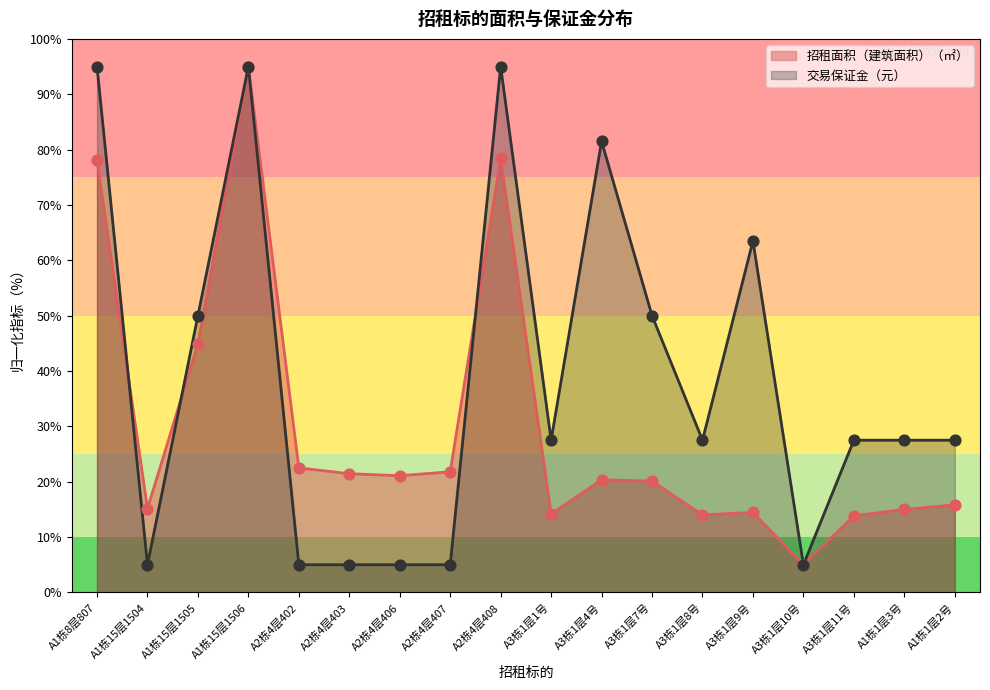

Which series reaches the minimum Y coordinate?

招租面积（建筑面积）（㎡）